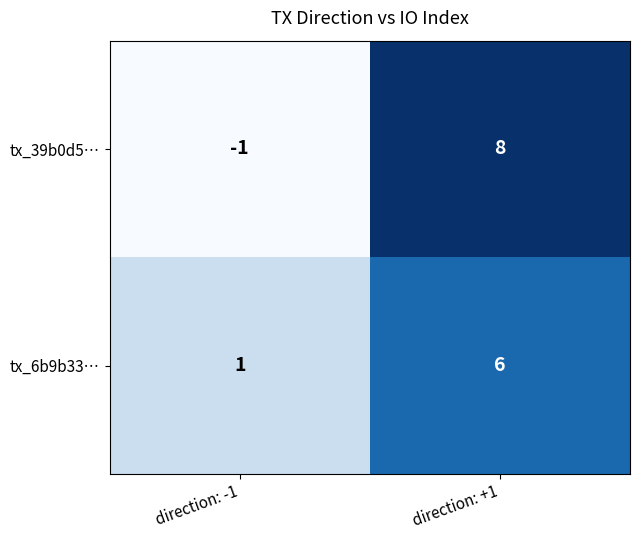

How many data points in tx_39b0d5… are less than 8?

1